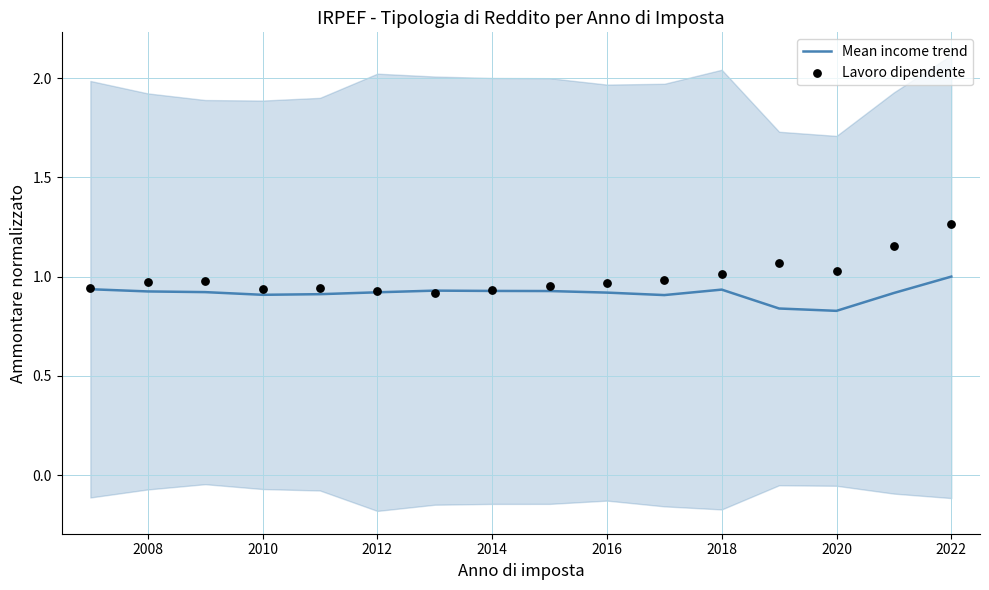

What is the maximum value for Mean income trend?

1.0